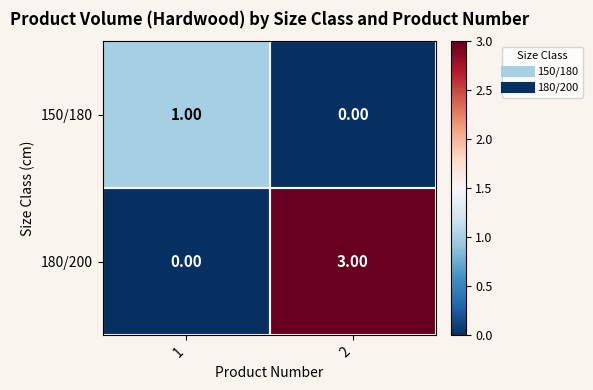

Which series has the largest total across all categories?

180/200